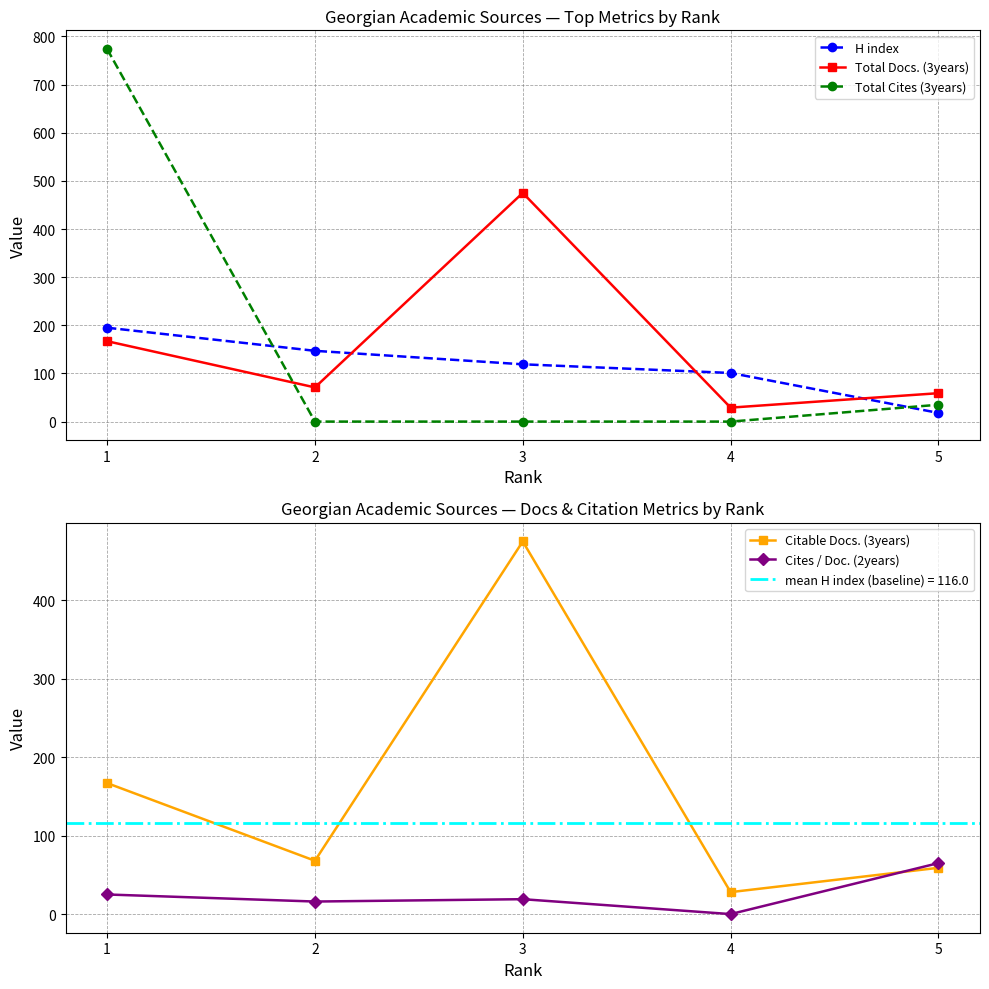

At how many categories does at least one series exceed 743?

1